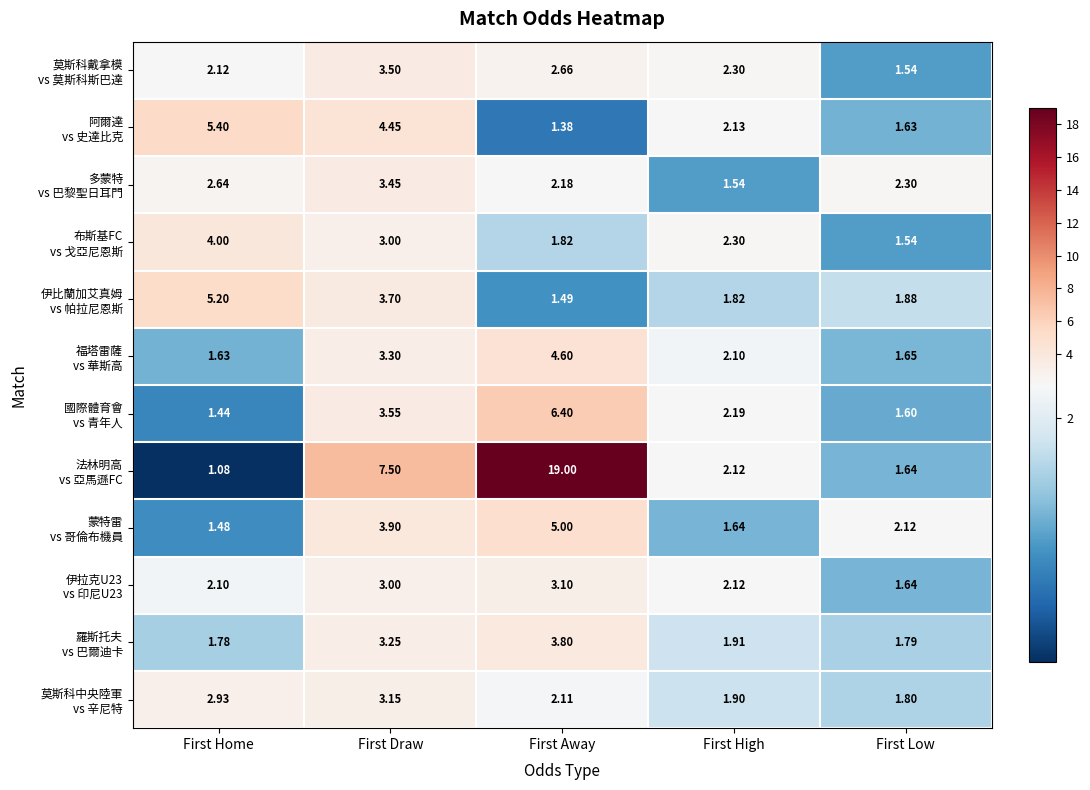

Which label corresponds to the largest value in the chart?

First Away